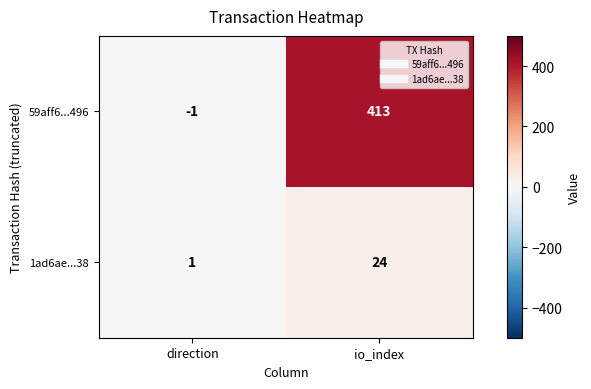

How many data points in 1ad6ae...38 are less than 24?

1